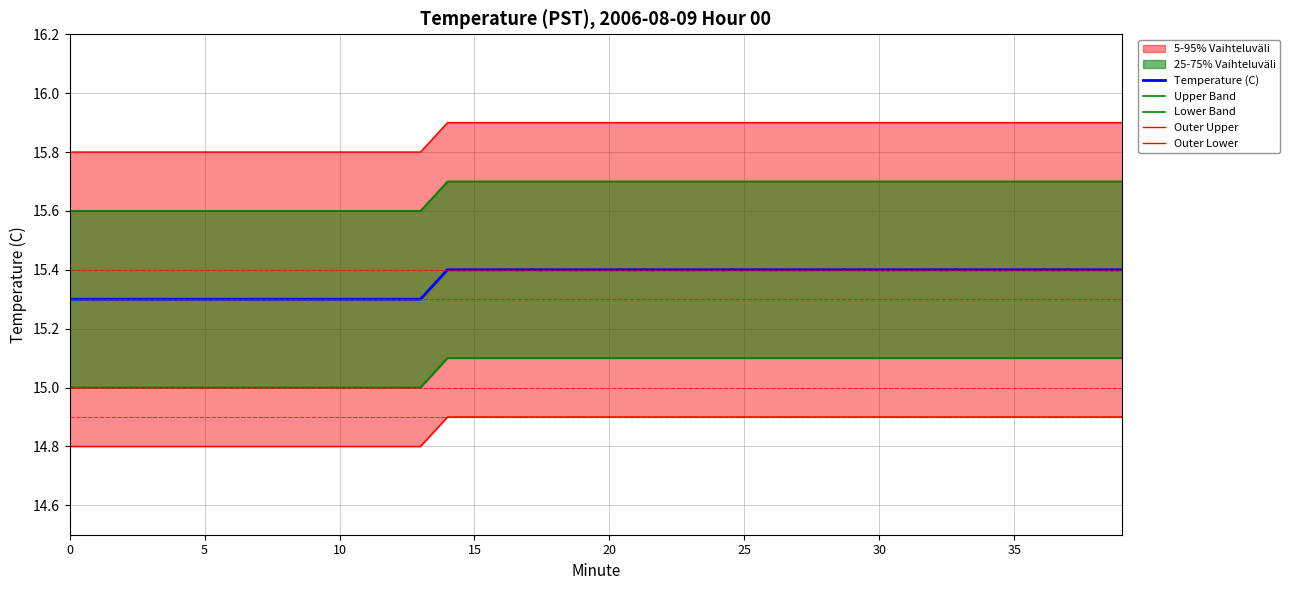

Rank the series at 27 from lowest to highest value.

Outer Lower, Lower Band, Temperature (C), Upper Band, Outer Upper